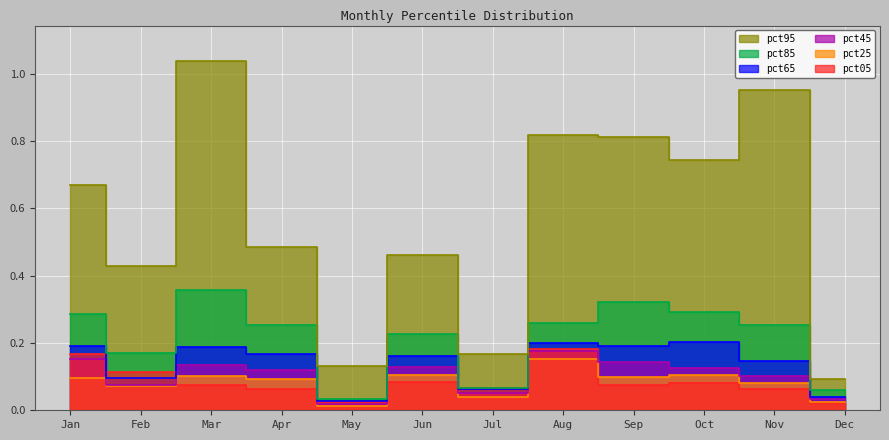

Is the value of pct45 at Oct greater than the value of pct95 at Feb?

No